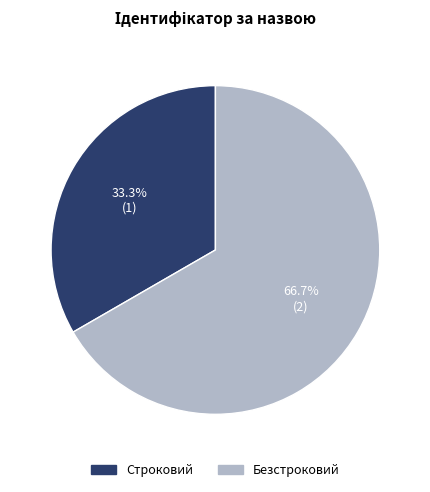

Is the sum of Строковий and Безстроковий greater than half?

Yes